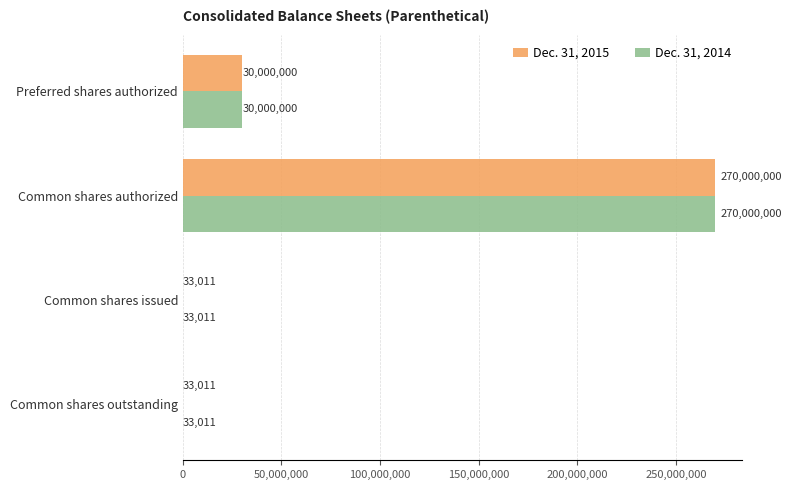

Count the number of data series in this chart.

2